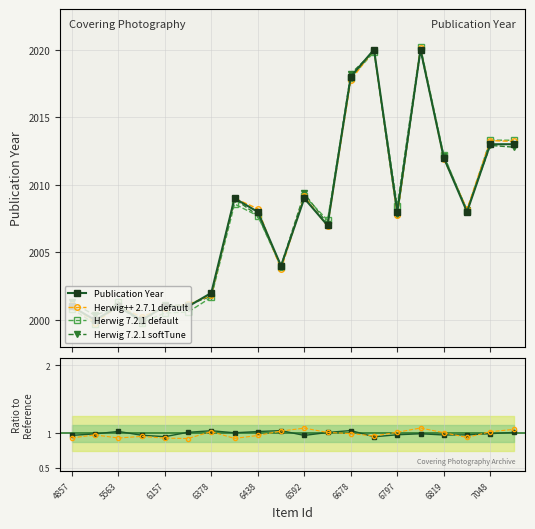

How many interior local valleys (lower than both neighbors) does the data have?

6